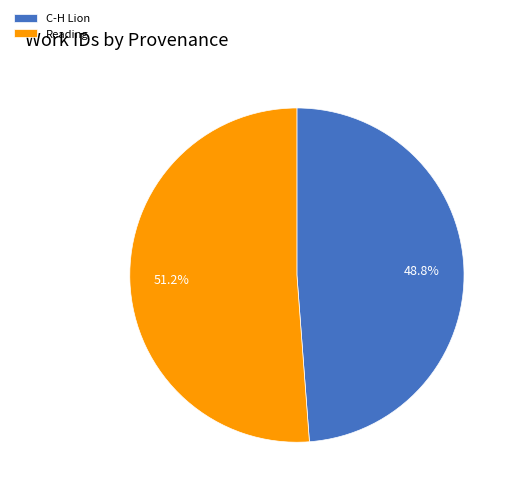

What percentage is the Reading slice, to the nearest percent?

51%